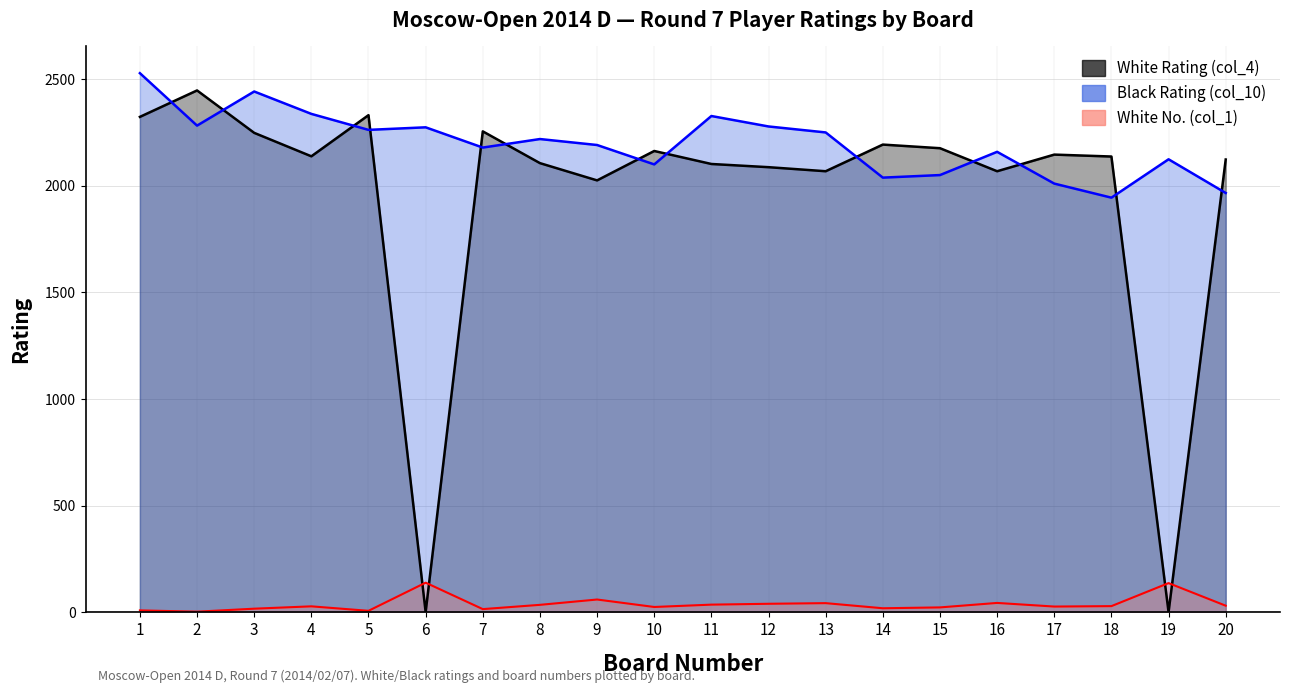

How many interior local peaks does the White Rating (col_4) series have?

6